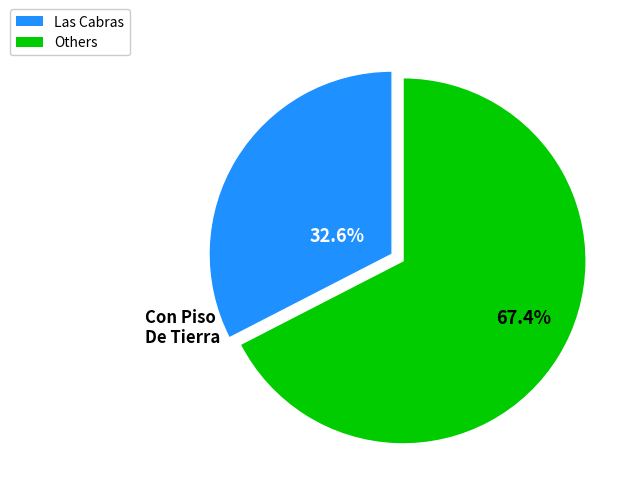

Is there a majority slice in this chart?

Yes